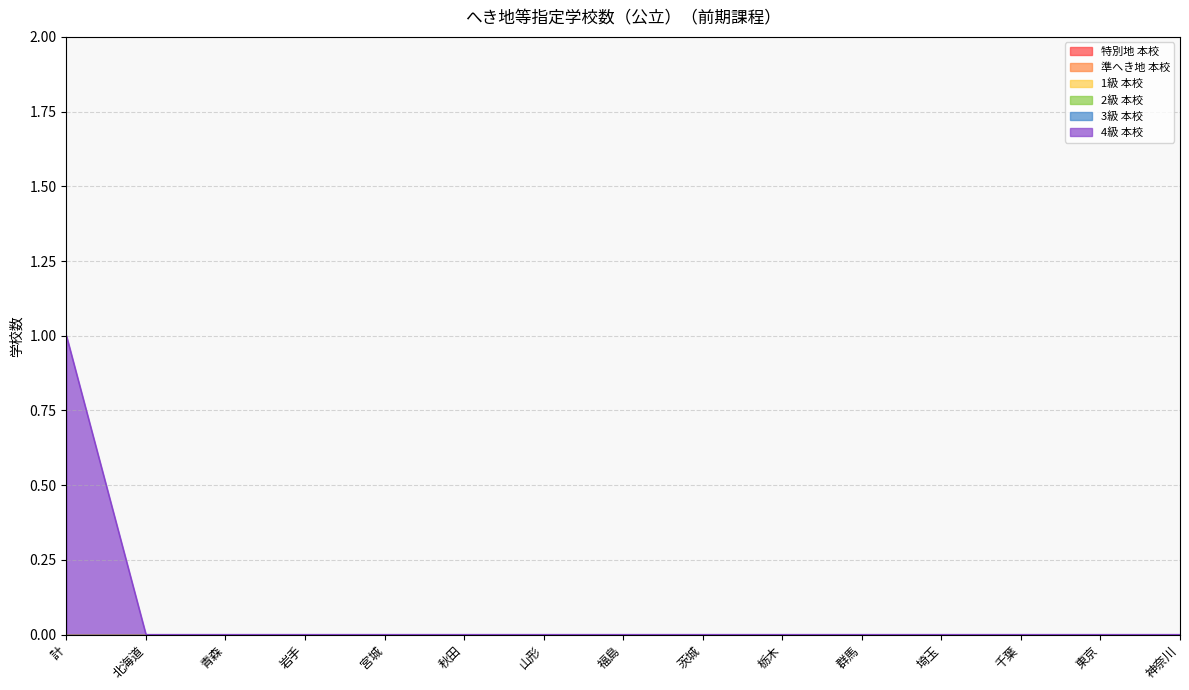

What is the greatest value displayed?

1